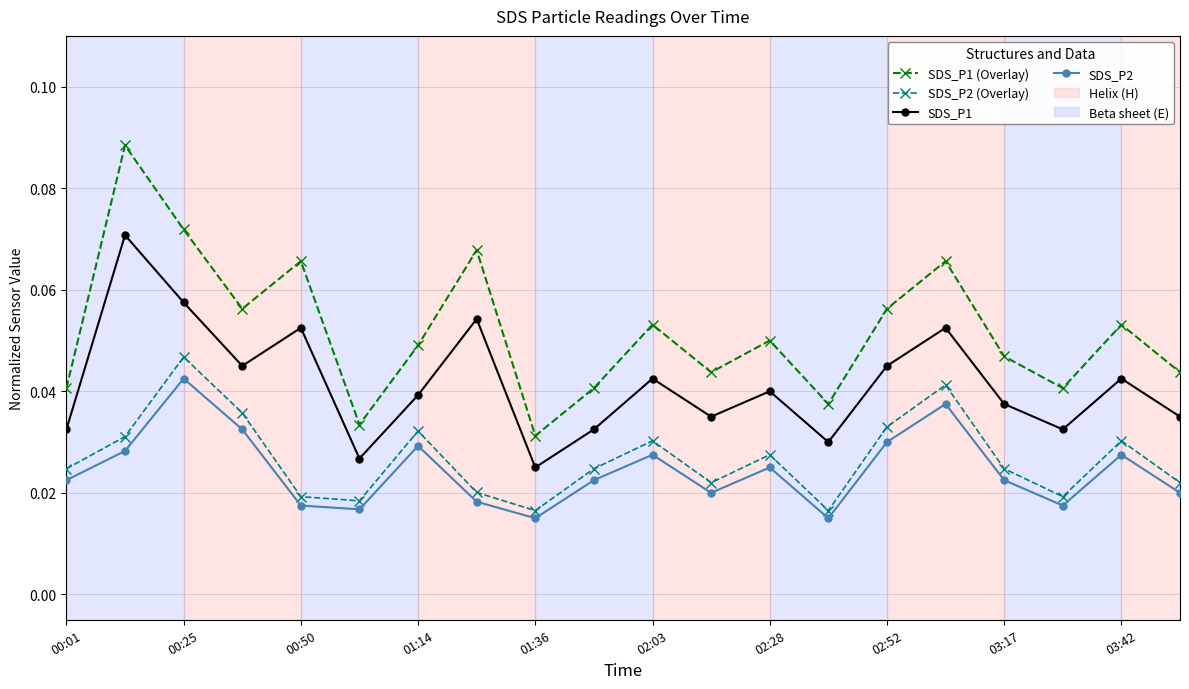

True or false: SDS_P2 (Overlay) and SDS_P1 intersect in this chart.

False